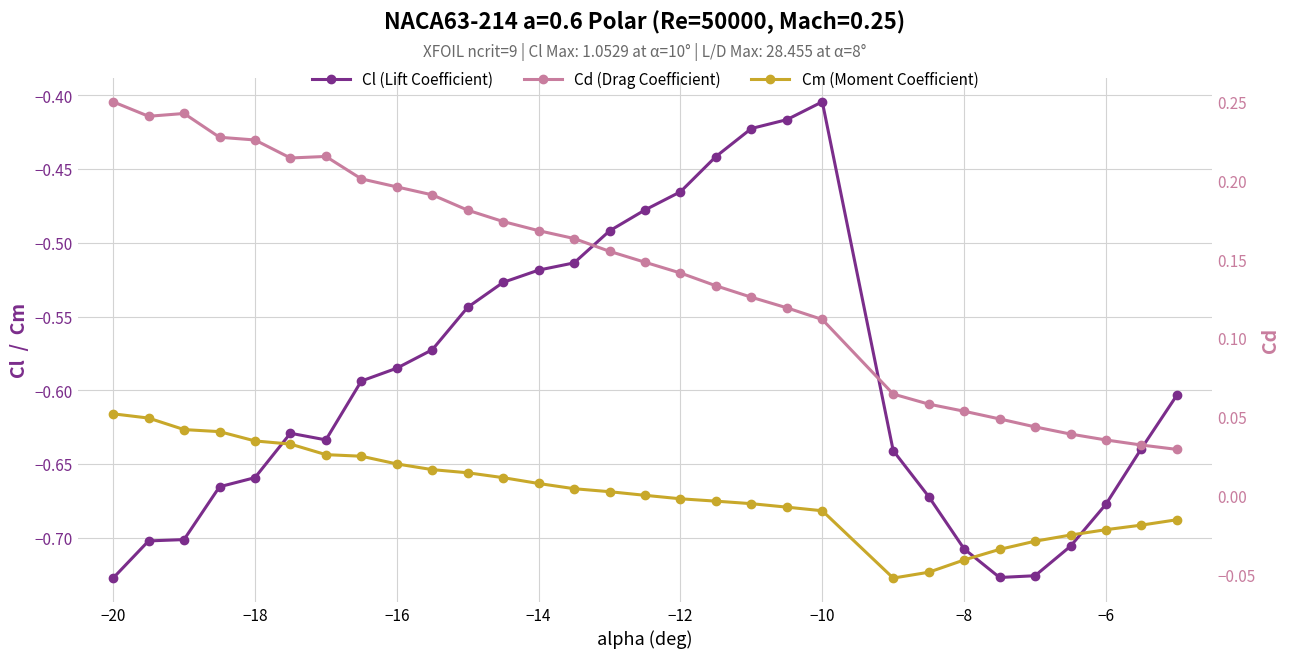

At how many categories does at least one series exceed 0?

30